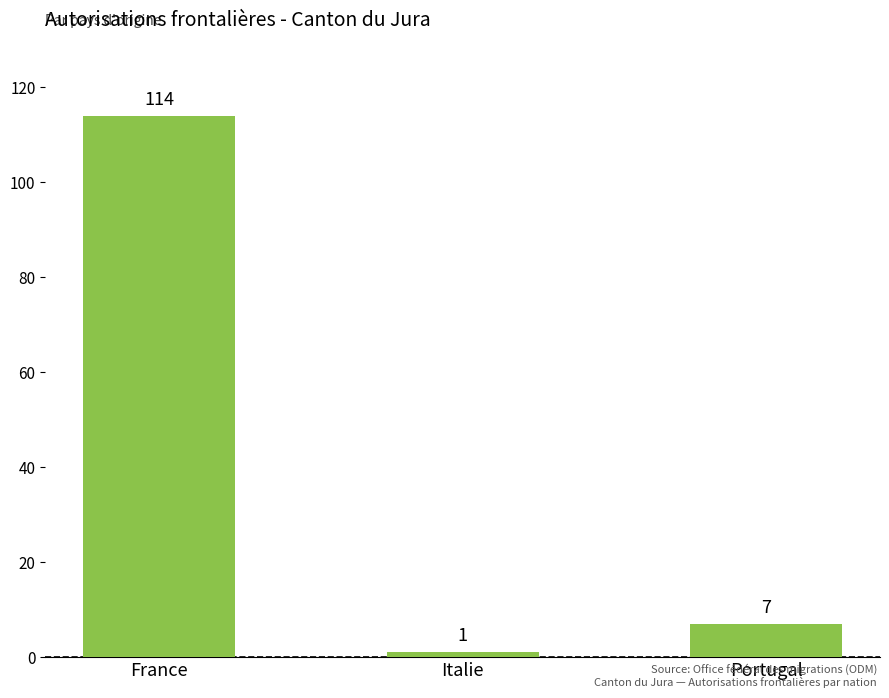

Rank the categories by value from highest to lowest.

France, Portugal, Italie